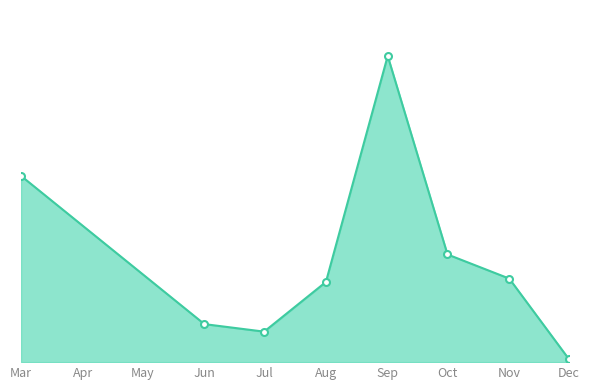

Rank the categories by value from highest to lowest.

Sep, Mar, Oct, Nov, Aug, Jun, Jul, Dec